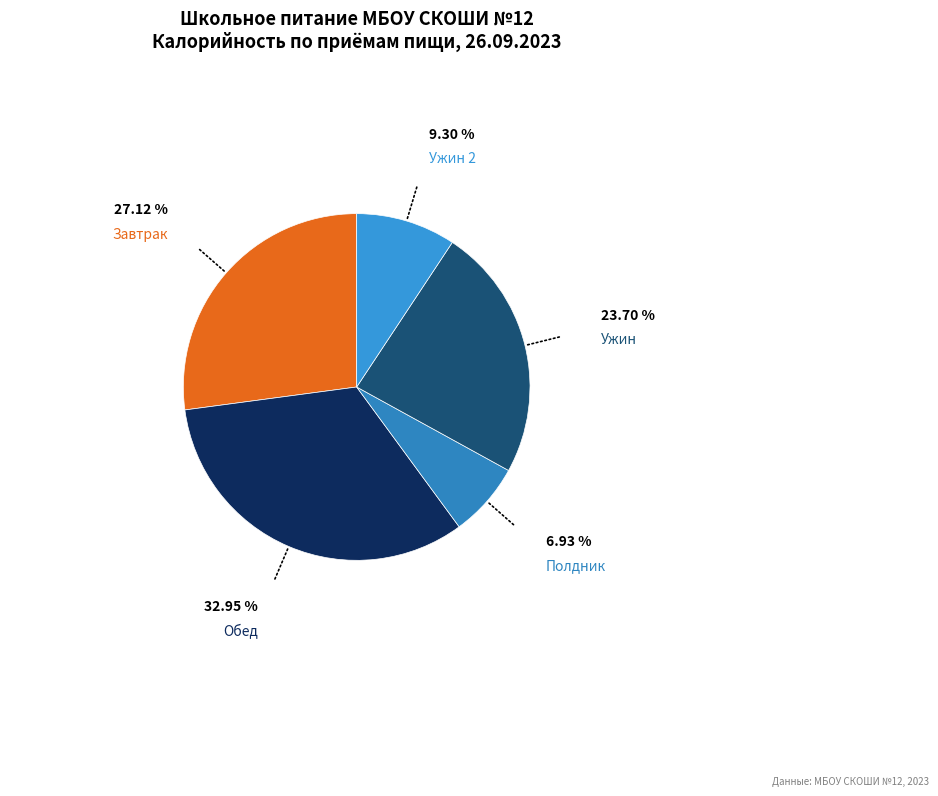

How many slices are in this pie chart?

5